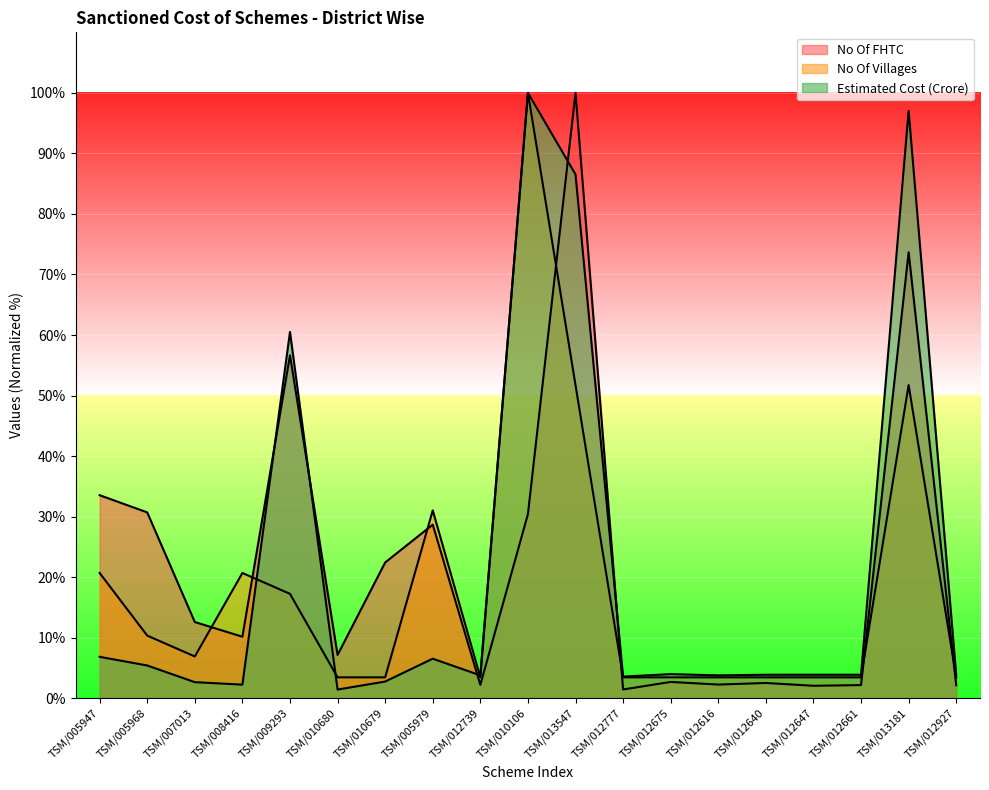

How many lines are shown in the chart?

3